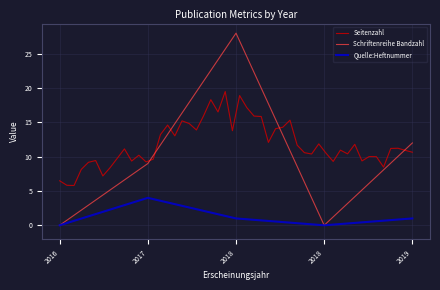

At which label does Schriftenreihe Bandzahl first exceed 9?

2018